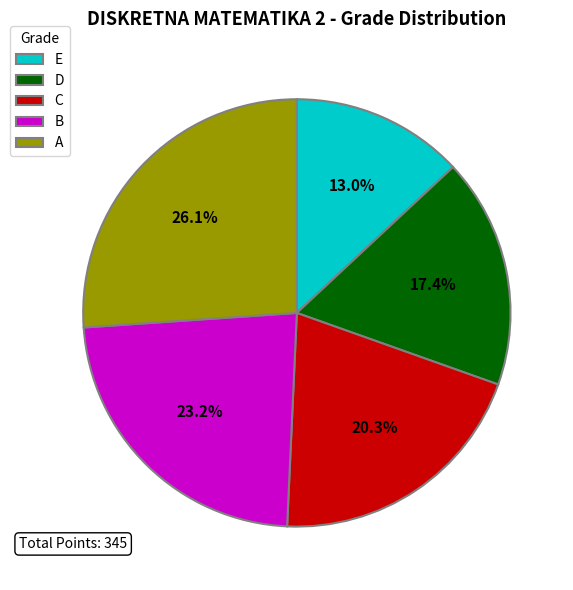

Does E represent more than half of the total?

No